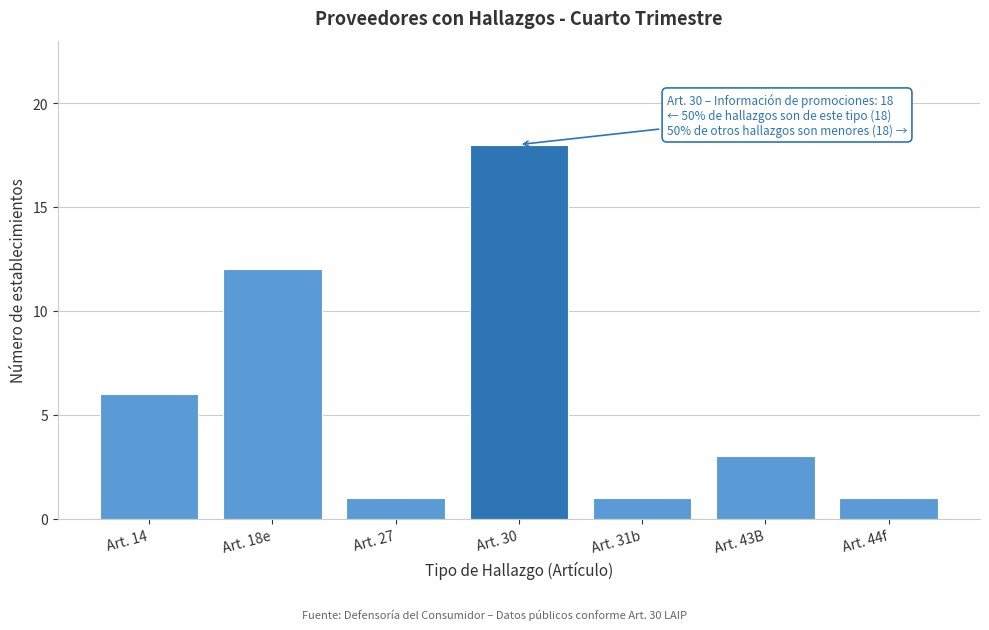

Reading left to right, transcribe all the data shown in this chart.

6	12	1	18	1	3	1